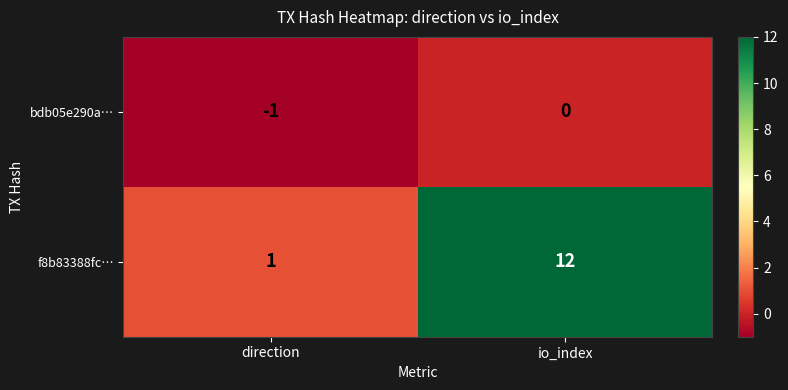

Which series changed the most between direction and io_index?

f8b83388fc…